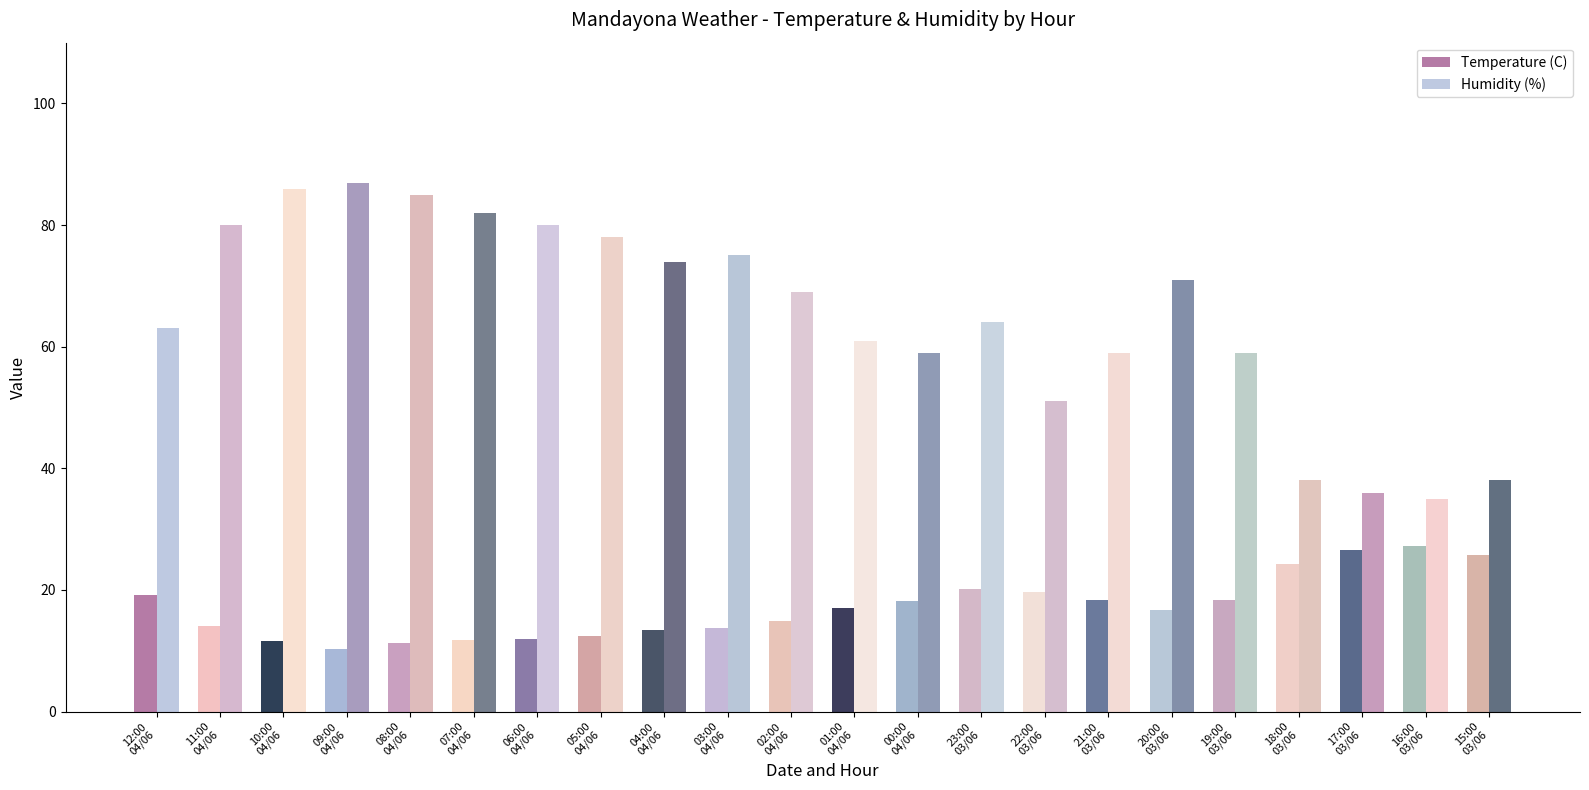

Which category has the lowest value in the Humidity (%) series?

16:00
03/06